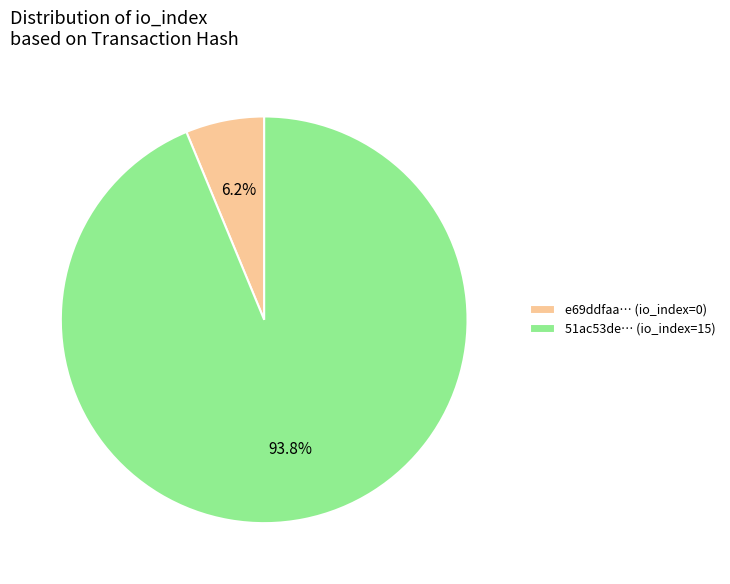

To the nearest percent, what is the average slice percentage?

50%